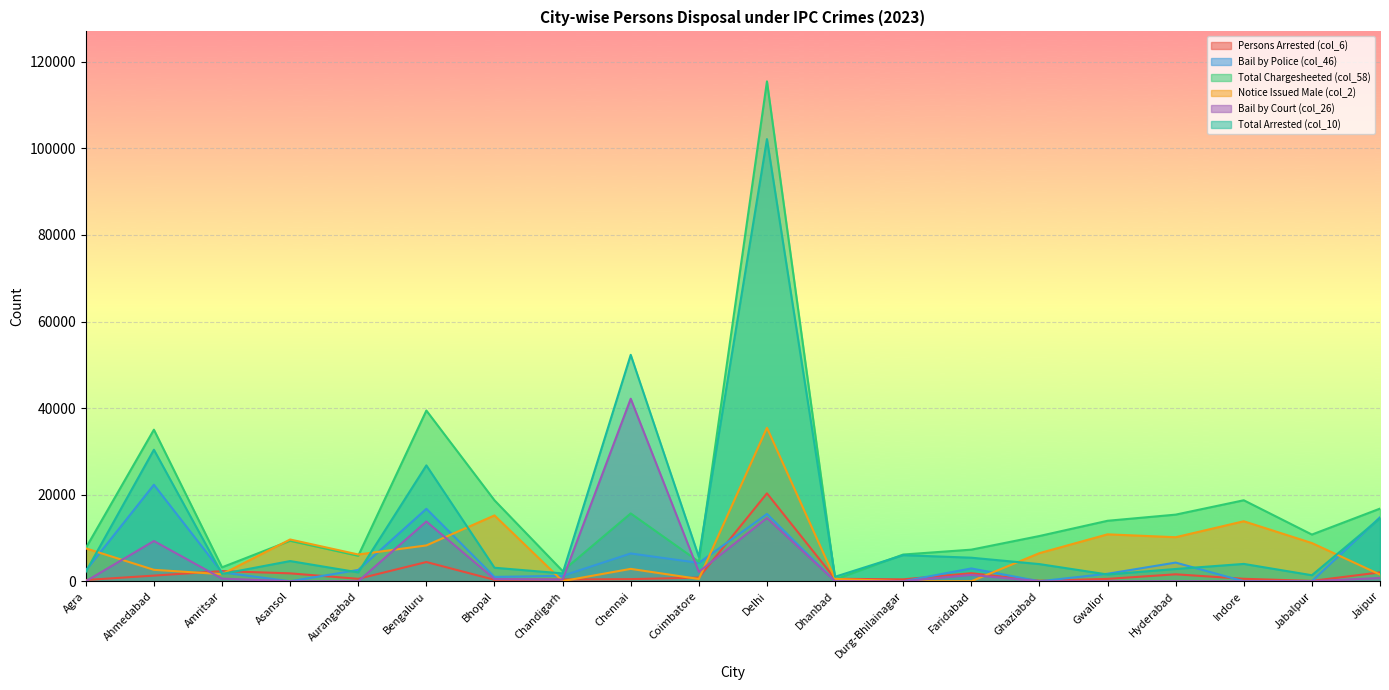

Read the Persons Arrested (col_6) value at Chennai, to the nearest 10.

490